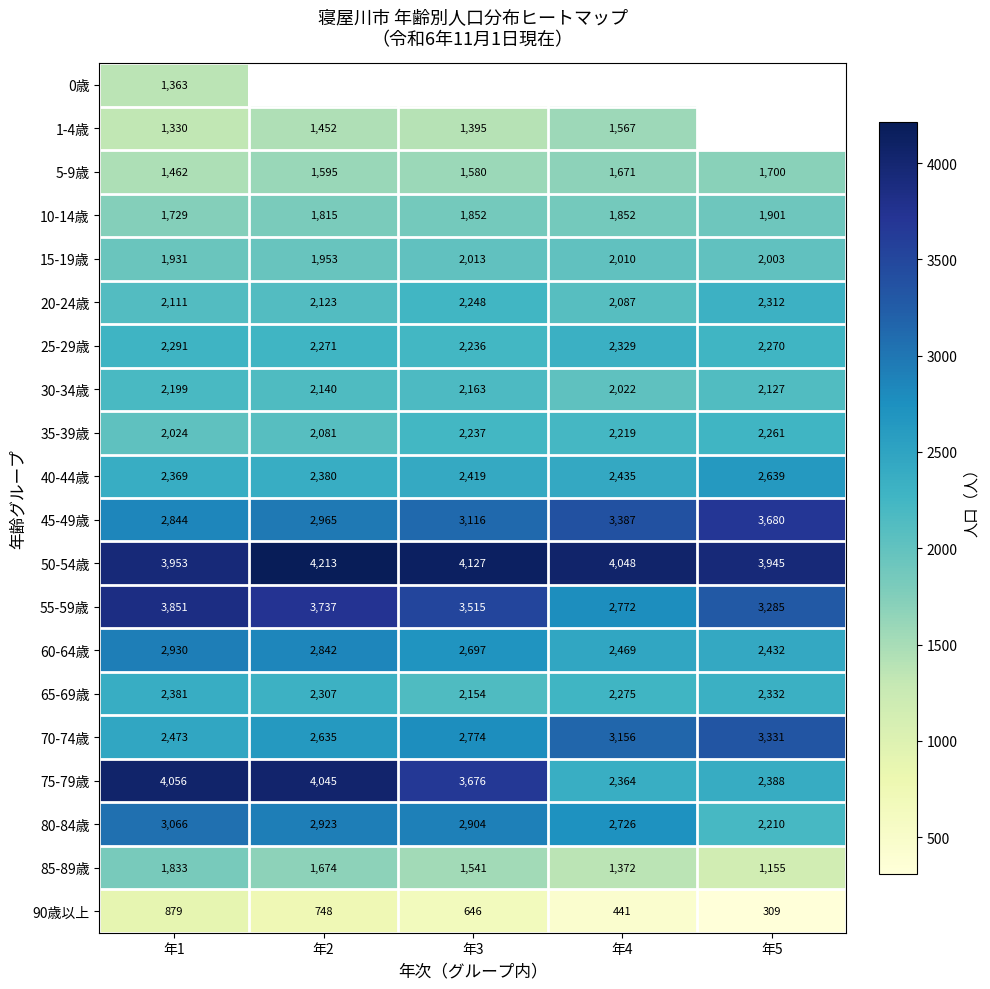

What is the maximum value shown in the chart?

4213.0